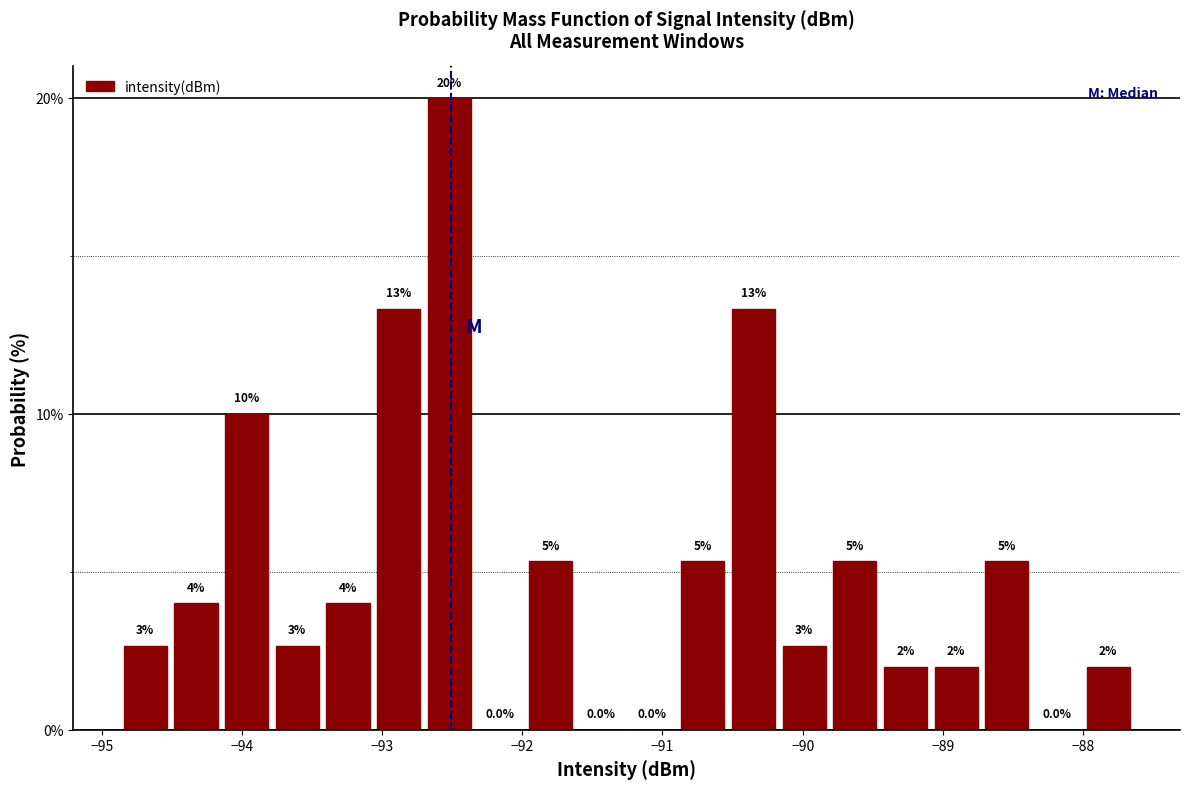

Around what value on the x-axis is the tallest bar? Give the approximate position of its centre, as read against the axis.

-92.5